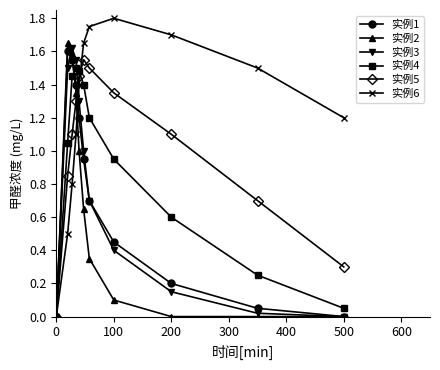

Which series has the largest total across all categories?

实例6